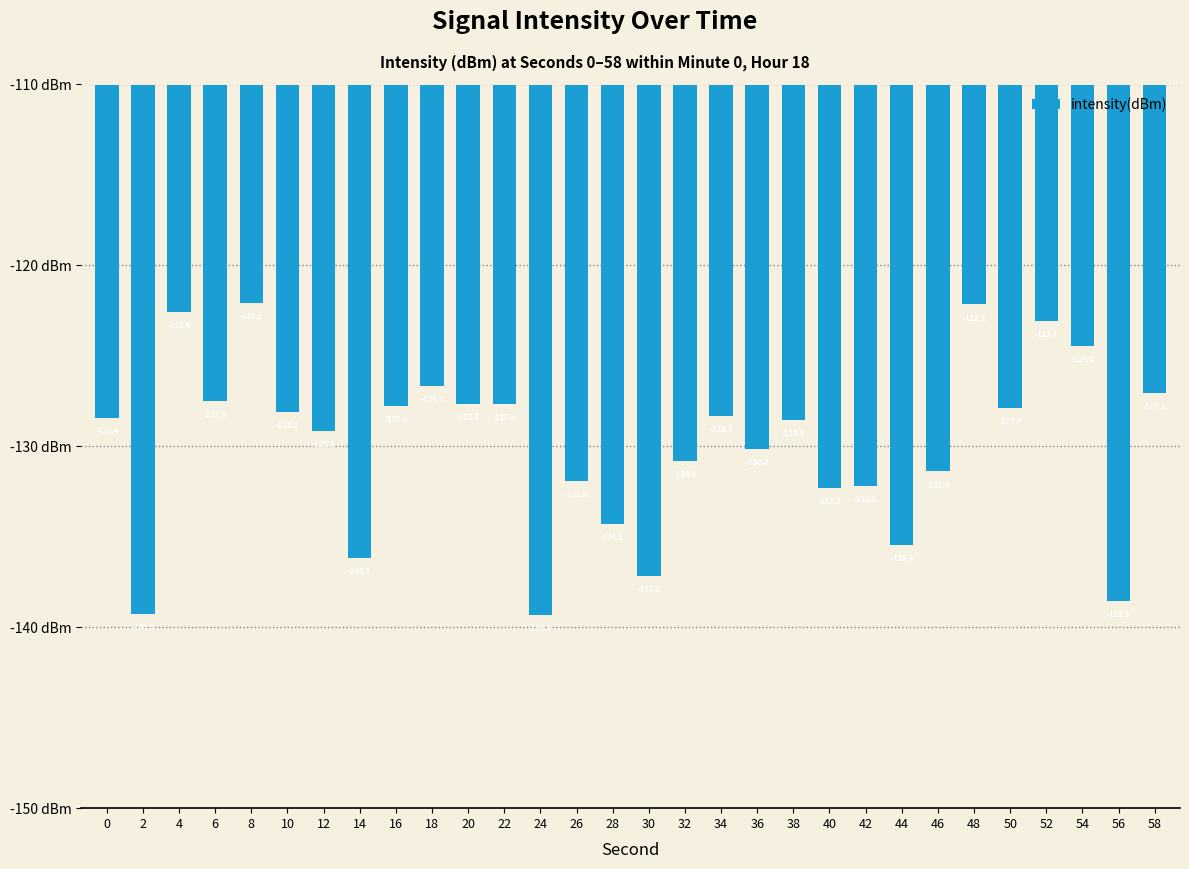

How many distinct data groups are displayed?

1